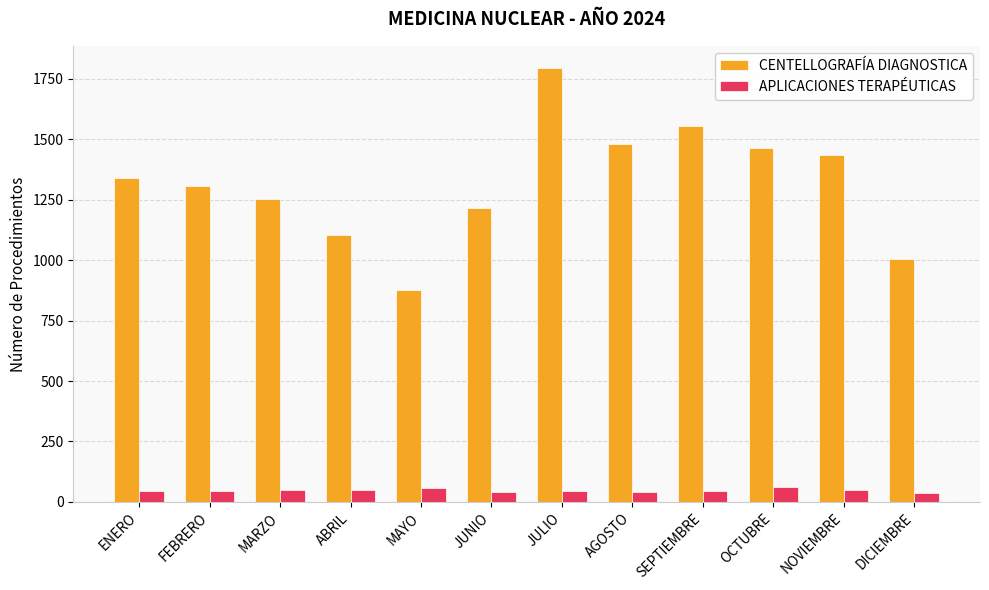

List the labels in order of CENTELLOGRAFÍA DIAGNOSTICA value, smallest first.

MAYO, DICIEMBRE, ABRIL, JUNIO, MARZO, FEBRERO, ENERO, NOVIEMBRE, OCTUBRE, AGOSTO, SEPTIEMBRE, JULIO